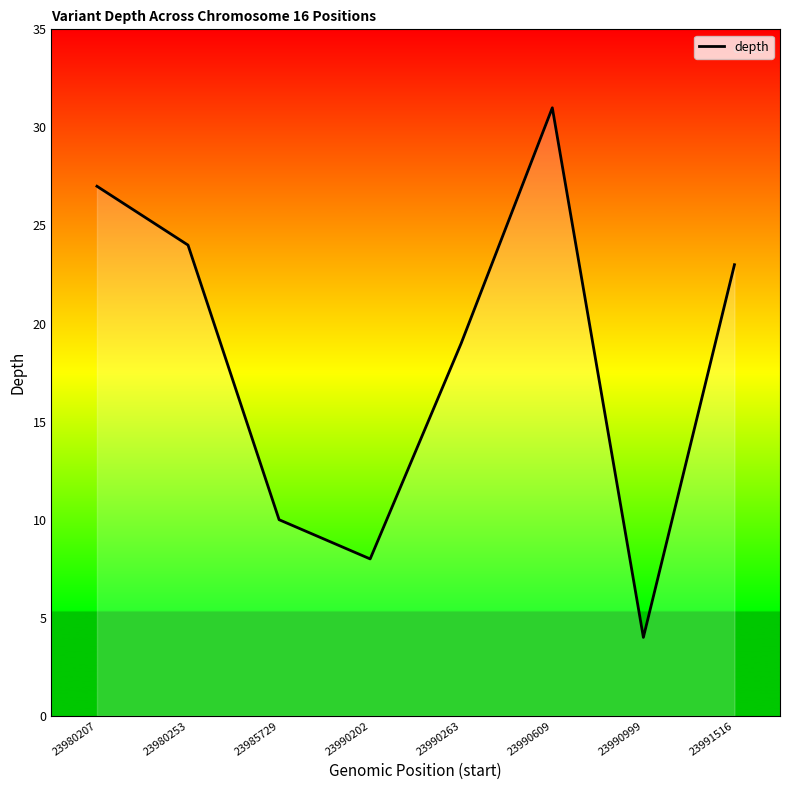

List the labels in order of value, largest first.

23990609, 23980207, 23980253, 23991516, 23990263, 23985729, 23990202, 23990999